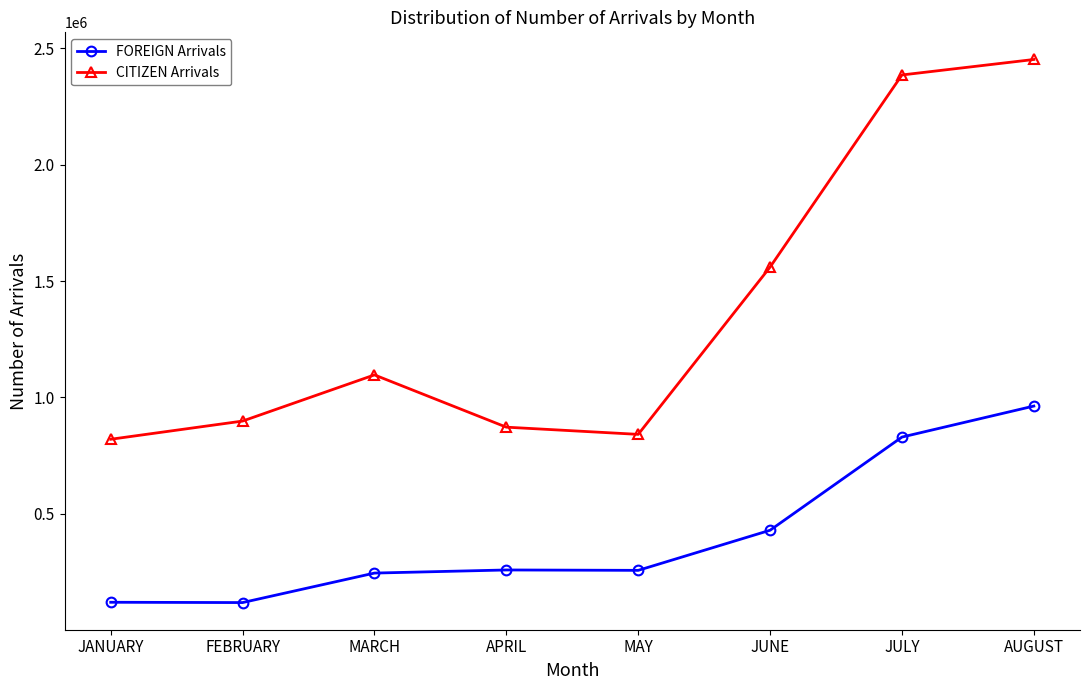

Rank the series by their average value, from lowest to highest.

FOREIGN Arrivals, CITIZEN Arrivals